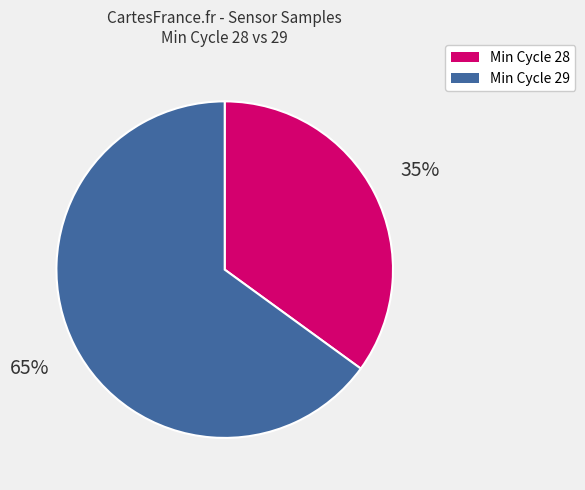

Is there a majority slice in this chart?

Yes